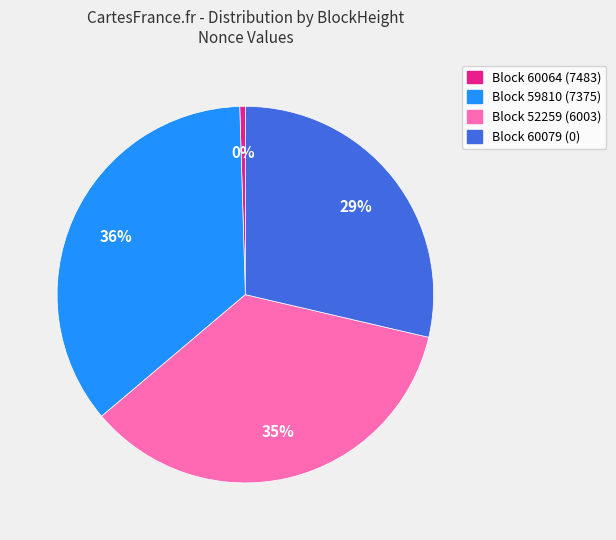

To the nearest percent, what is the average slice percentage?

25%